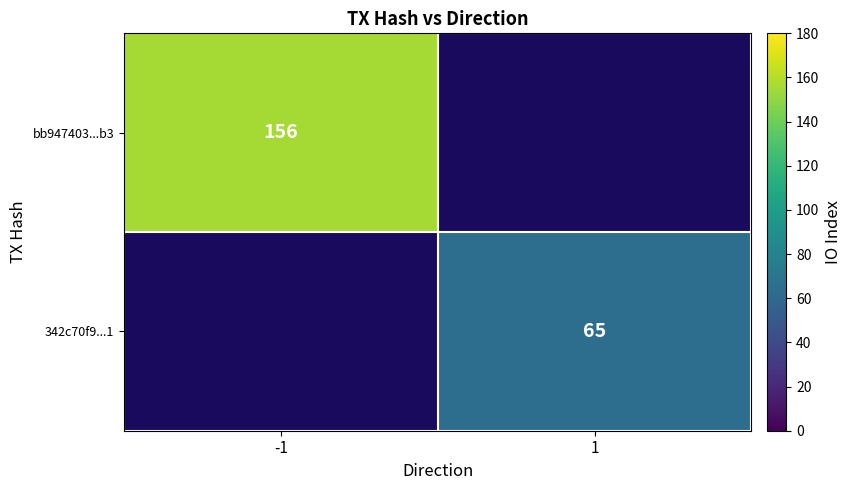

The value of 342c70f9...1 at 1 is 65. True or false?

True